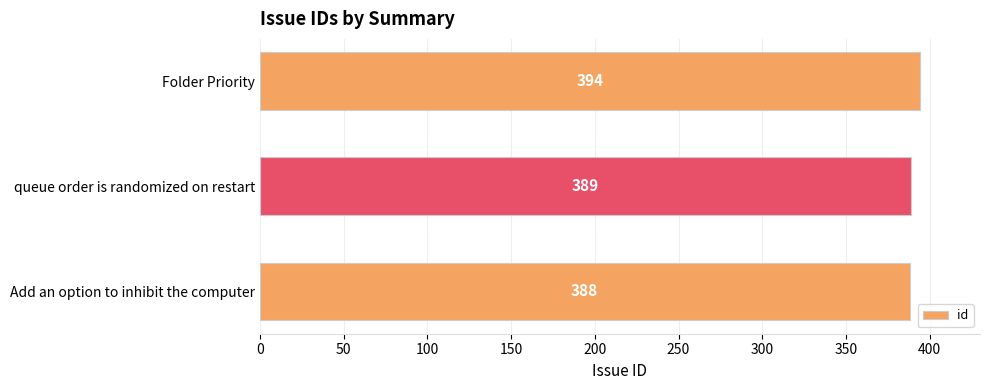

What is the difference between the maximum and minimum values?

6